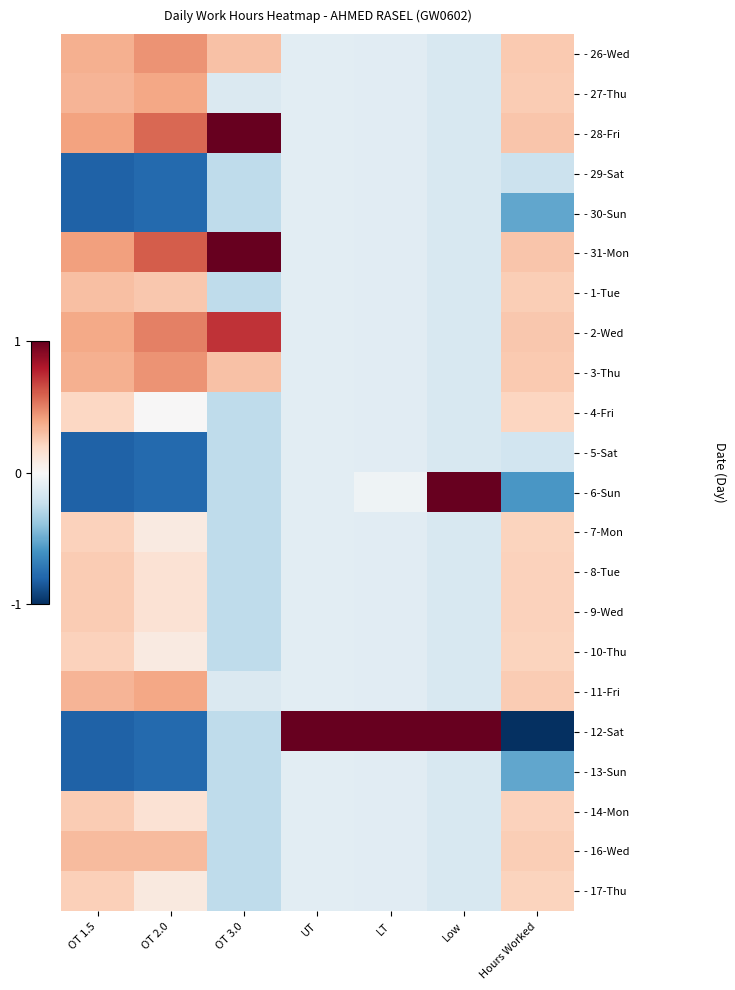

Reading right to left, what are all the values shown in this chart?

- 26-Wed: Hours Worked=0.5	Low=-0.3	LT=-0.2	UT=-0.2	OT 3.0=0.6	OT 2.0=0.9	OT 1.5=0.7
- 27-Thu: Hours Worked=0.5	Low=-0.3	LT=-0.2	UT=-0.2	OT 3.0=-0.3	OT 2.0=0.8	OT 1.5=0.7
- 28-Fri: Hours Worked=0.5	Low=-0.3	LT=-0.2	UT=-0.2	OT 3.0=2.5	OT 2.0=1.1	OT 1.5=0.8
- 29-Sat: Hours Worked=-0.4	Low=-0.3	LT=-0.2	UT=-0.2	OT 3.0=-0.5	OT 2.0=-1.5	OT 1.5=-1.6
- 30-Sun: Hours Worked=-1.0	Low=-0.3	LT=-0.2	UT=-0.2	OT 3.0=-0.5	OT 2.0=-1.5	OT 1.5=-1.6
- 31-Mon: Hours Worked=0.6	Low=-0.3	LT=-0.2	UT=-0.2	OT 3.0=3.0	OT 2.0=1.2	OT 1.5=0.8
- 1-Tue: Hours Worked=0.5	Low=-0.3	LT=-0.2	UT=-0.2	OT 3.0=-0.5	OT 2.0=0.5	OT 1.5=0.6
- 2-Wed: Hours Worked=0.5	Low=-0.3	LT=-0.2	UT=-0.2	OT 3.0=1.5	OT 2.0=1.0	OT 1.5=0.8
- 3-Thu: Hours Worked=0.5	Low=-0.3	LT=-0.2	UT=-0.2	OT 3.0=0.6	OT 2.0=0.9	OT 1.5=0.7
- 4-Fri: Hours Worked=0.4	Low=-0.3	LT=-0.2	UT=-0.2	OT 3.0=-0.5	OT 2.0=0.0	OT 1.5=0.4
- 5-Sat: Hours Worked=-0.4	Low=-0.3	LT=-0.2	UT=-0.2	OT 3.0=-0.5	OT 2.0=-1.5	OT 1.5=-1.6
- 6-Sun: Hours Worked=-1.2	Low=3.2	LT=-0.1	UT=-0.2	OT 3.0=-0.5	OT 2.0=-1.5	OT 1.5=-1.6
- 7-Mon: Hours Worked=0.4	Low=-0.3	LT=-0.2	UT=-0.2	OT 3.0=-0.5	OT 2.0=0.2	OT 1.5=0.5
- 8-Tue: Hours Worked=0.5	Low=-0.3	LT=-0.2	UT=-0.2	OT 3.0=-0.5	OT 2.0=0.3	OT 1.5=0.5
- 9-Wed: Hours Worked=0.5	Low=-0.3	LT=-0.2	UT=-0.2	OT 3.0=-0.5	OT 2.0=0.3	OT 1.5=0.5
- 10-Thu: Hours Worked=0.4	Low=-0.3	LT=-0.2	UT=-0.2	OT 3.0=-0.5	OT 2.0=0.2	OT 1.5=0.5
- 11-Fri: Hours Worked=0.5	Low=-0.3	LT=-0.2	UT=-0.2	OT 3.0=-0.3	OT 2.0=0.8	OT 1.5=0.7
- 12-Sat: Hours Worked=-3.8	Low=3.2	LT=4.6	UT=4.6	OT 3.0=-0.5	OT 2.0=-1.5	OT 1.5=-1.6
- 13-Sun: Hours Worked=-1.0	Low=-0.3	LT=-0.2	UT=-0.2	OT 3.0=-0.5	OT 2.0=-1.5	OT 1.5=-1.6
- 14-Mon: Hours Worked=0.5	Low=-0.3	LT=-0.2	UT=-0.2	OT 3.0=-0.5	OT 2.0=0.3	OT 1.5=0.5
- 16-Wed: Hours Worked=0.5	Low=-0.3	LT=-0.2	UT=-0.2	OT 3.0=-0.5	OT 2.0=0.6	OT 1.5=0.6
- 17-Thu: Hours Worked=0.5	Low=-0.3	LT=-0.2	UT=-0.2	OT 3.0=-0.5	OT 2.0=0.2	OT 1.5=0.5